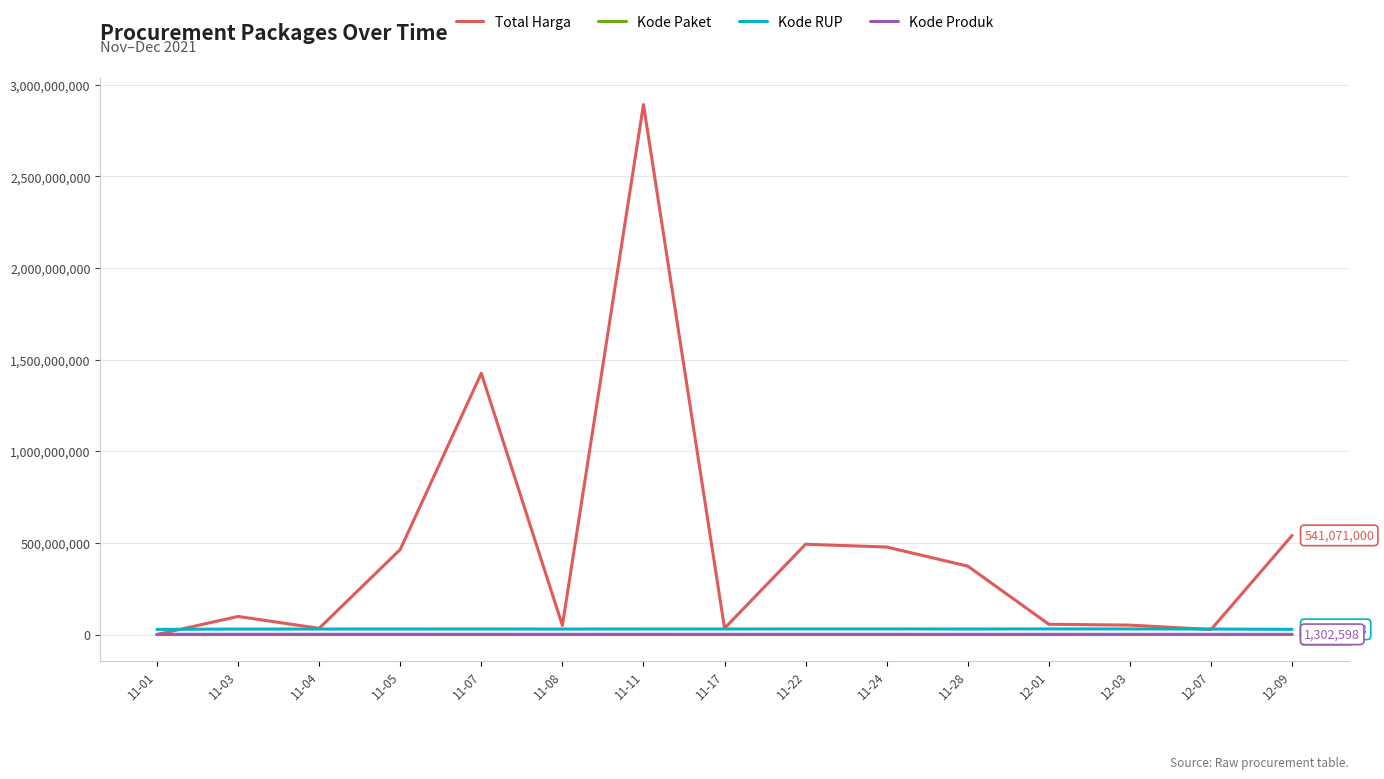

Which series has the largest total across all categories?

Total Harga